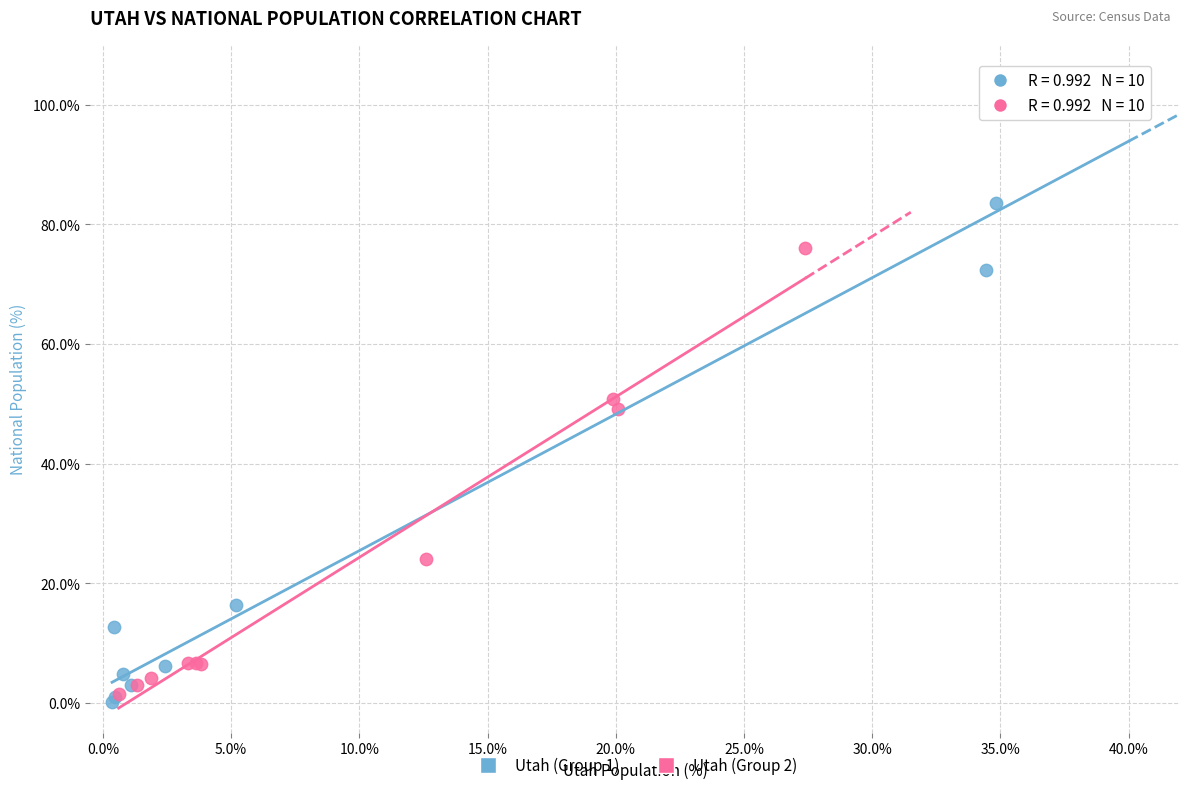

Which series reaches the maximum Y coordinate?

Utah (Group 1)